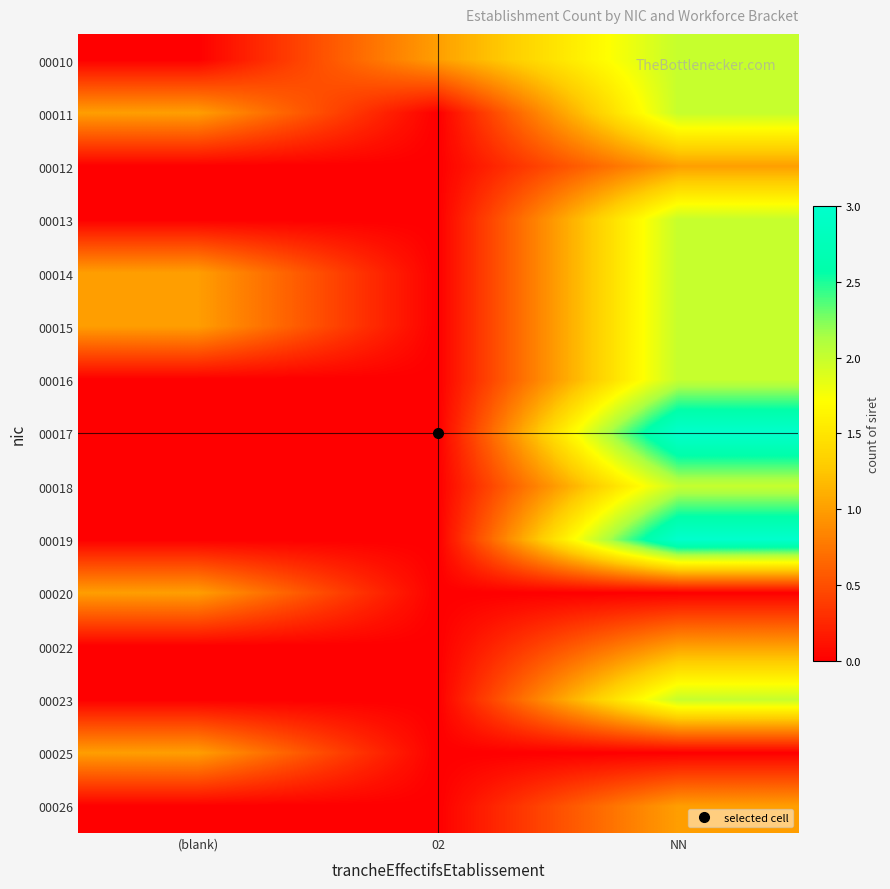

Which series has the widest spread of values?

00017